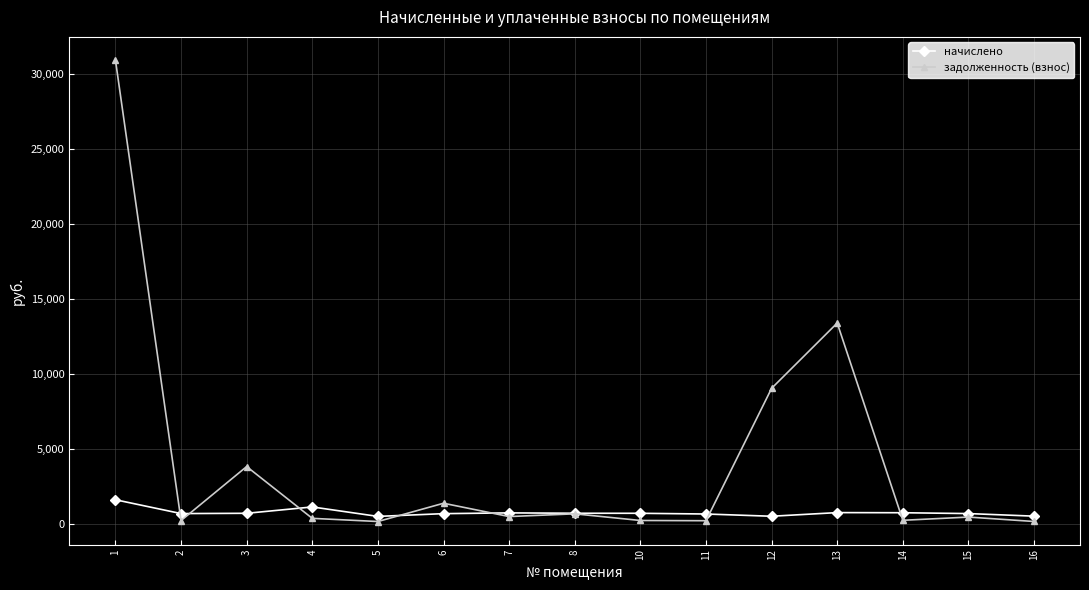

Which series has the largest range (max minus min)?

задолженность (взнос)